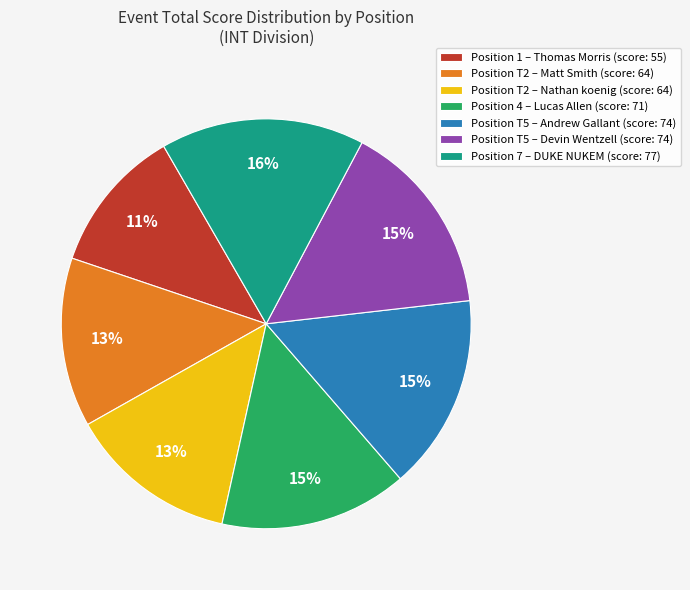

To the nearest percent, what is the difference between the largest and smallest slice percentages?

5%